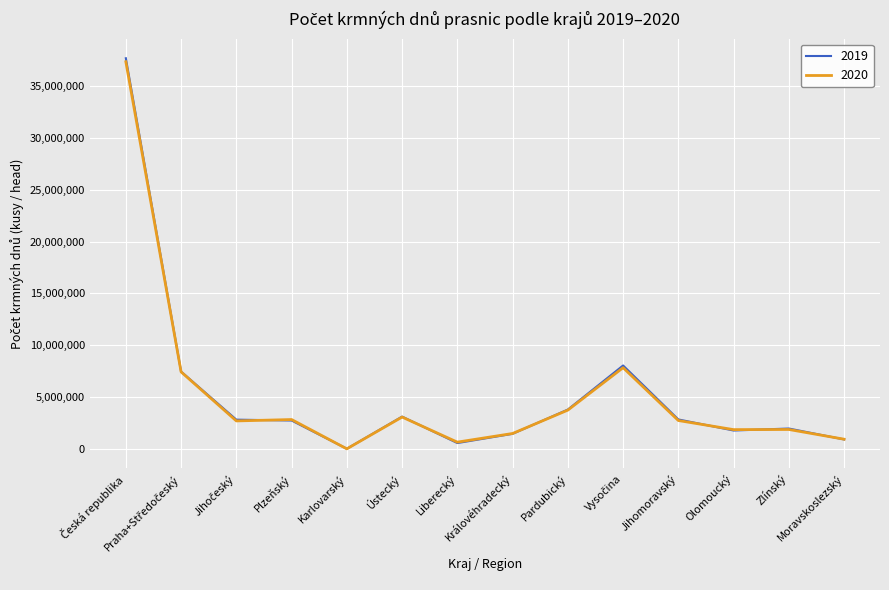

Which series has the largest range (max minus min)?

2019